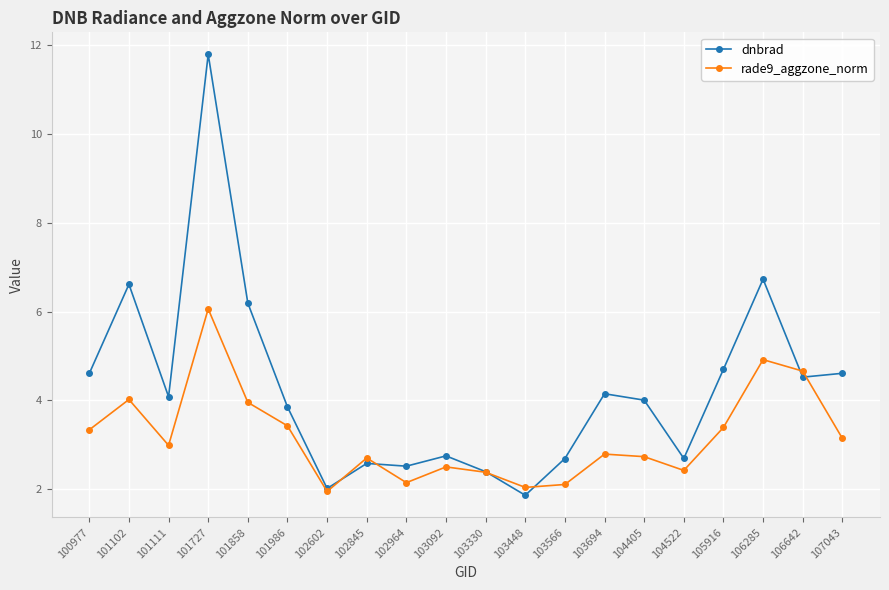

What is the value of the dnbrad point at the 6th from the left?

3.9